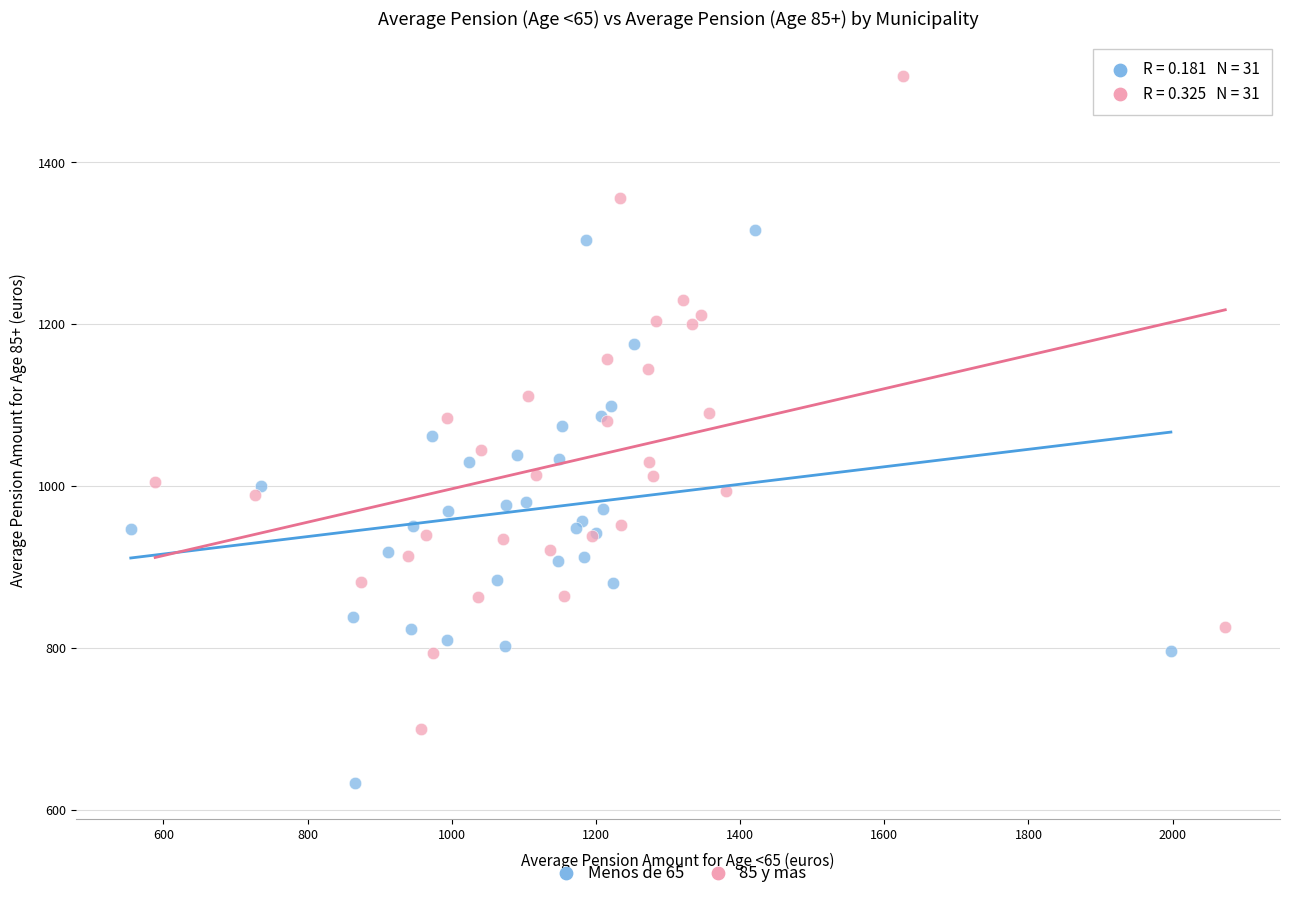

Which series has the widest spread of Y values?

85 y mas